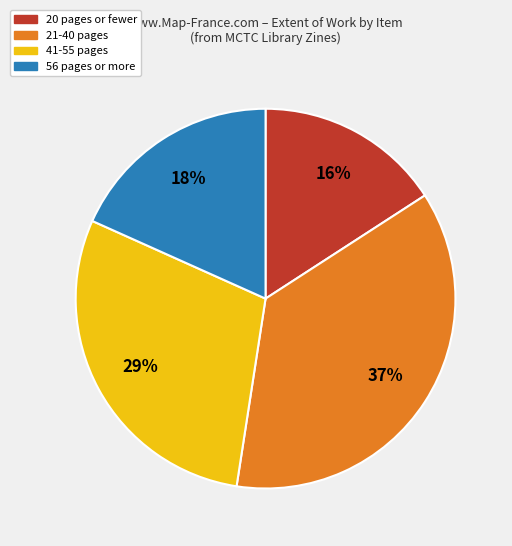

Is there any slice that represents more than half of the pie?

No